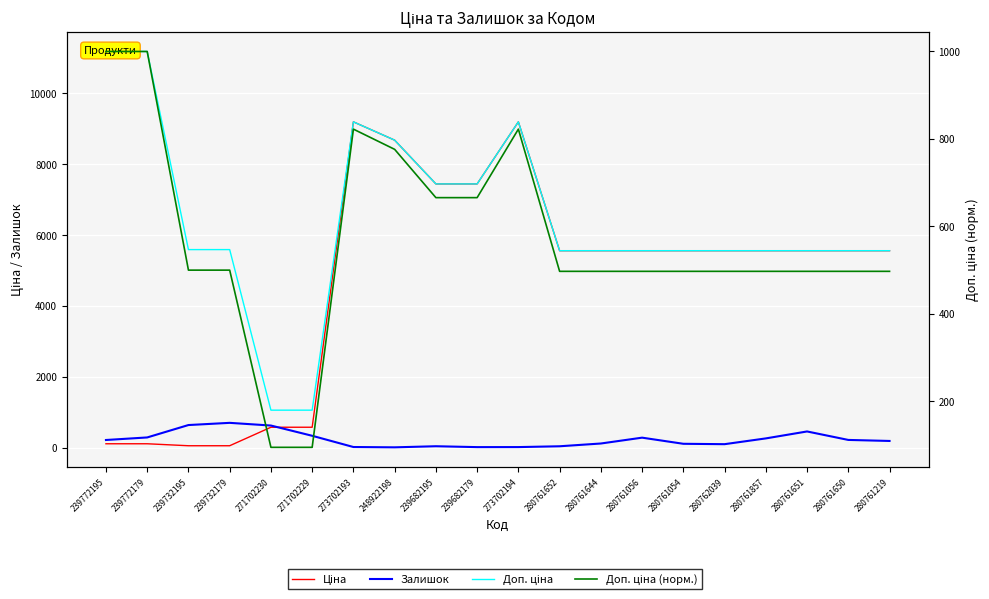

Between 239772179 and 239732195, which series saw the biggest shift?

Доп. ціна